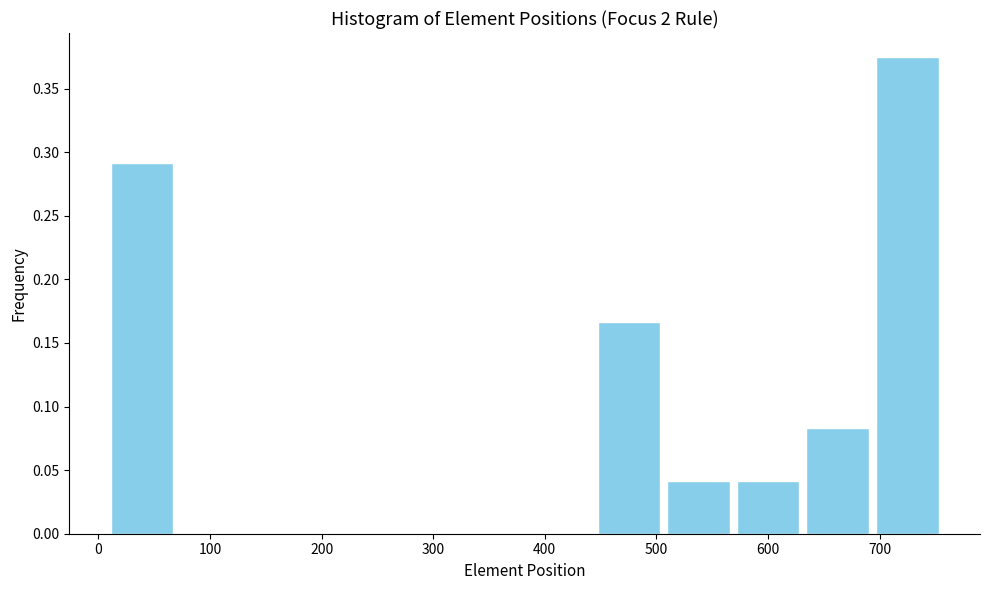

Reading left to right, list every bar in this chart as the range it spans on the x-axis followed by its height. Neither the bar edges nor the heights are printed on the chart, so give them approximately, as read against the axes.

10 to 70: 0.290
70 to 130: 0
130 to 200: 0
200 to 260: 0
260 to 320: 0
320 to 380: 0
380 to 440: 0
440 to 510: 0.165
510 to 570: 0.040
570 to 630: 0.040
630 to 690: 0.085
690 to 760: 0.375